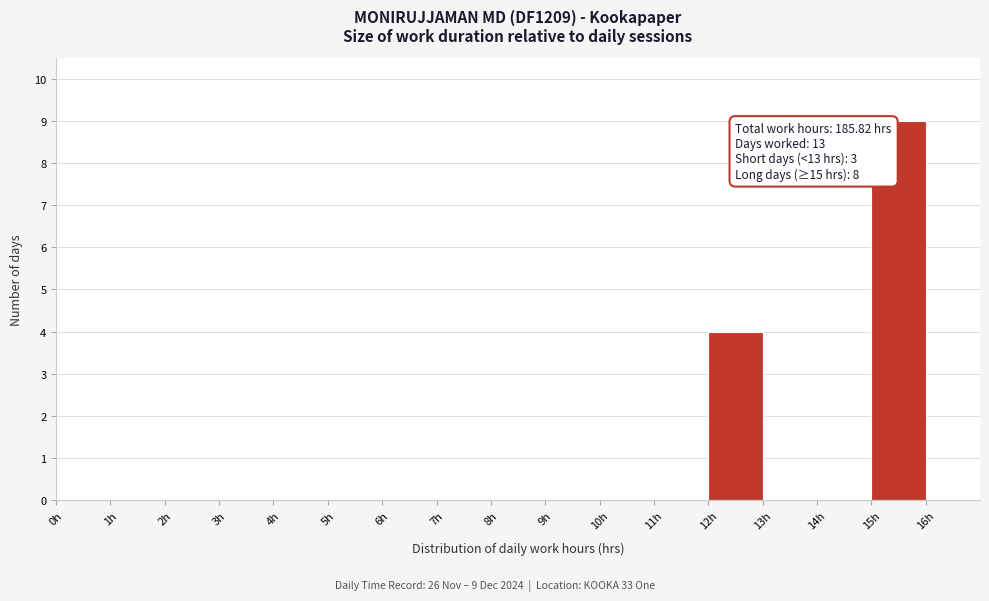

Over which range of the x-axis is the bar tallest?

15 to 16